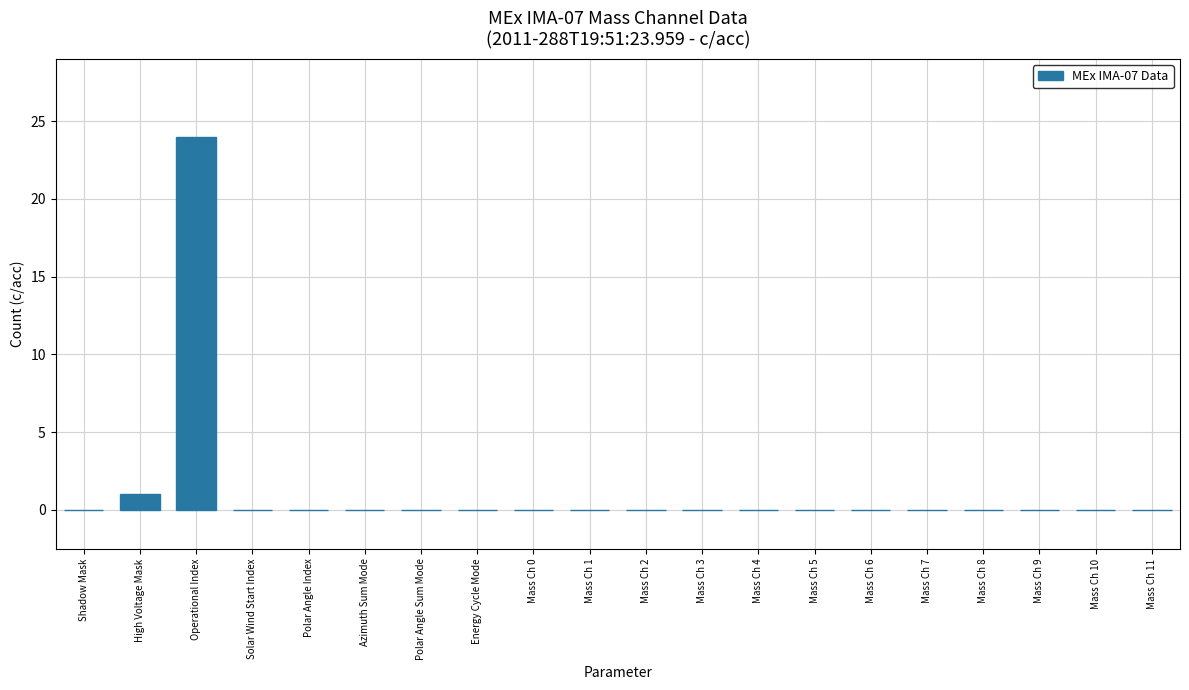

Count the number of data series in this chart.

1